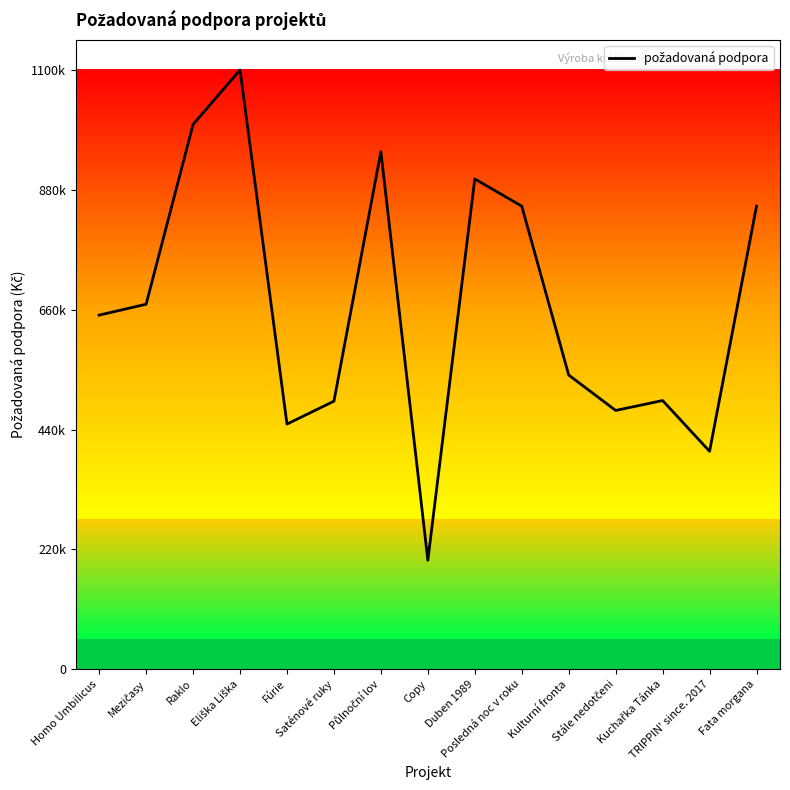

What is the greatest value displayed?

1100000